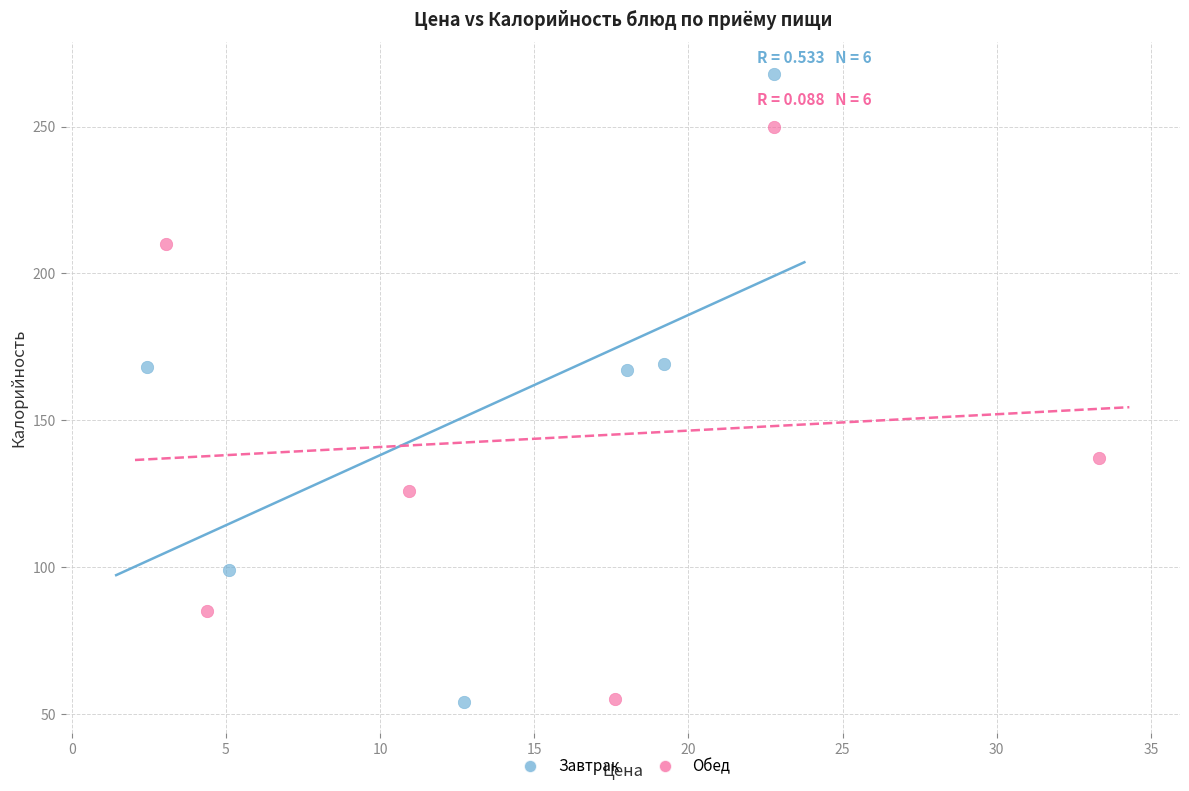

Which series reaches the maximum Y coordinate?

Завтрак